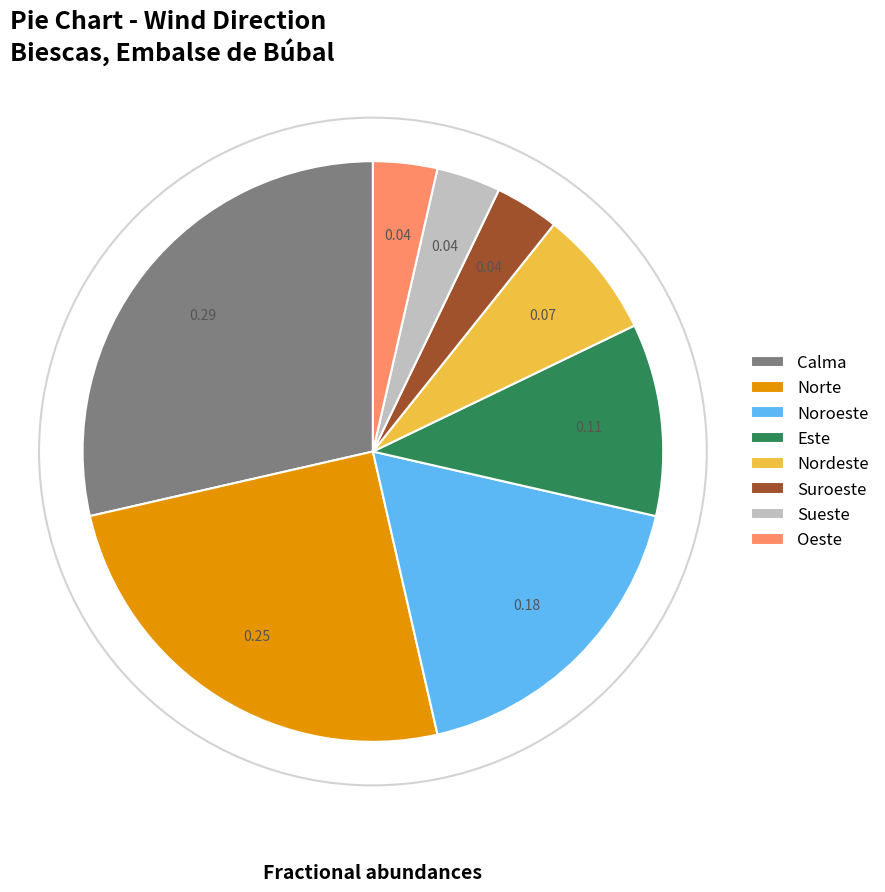

What is the largest slice in the pie chart?

Calma